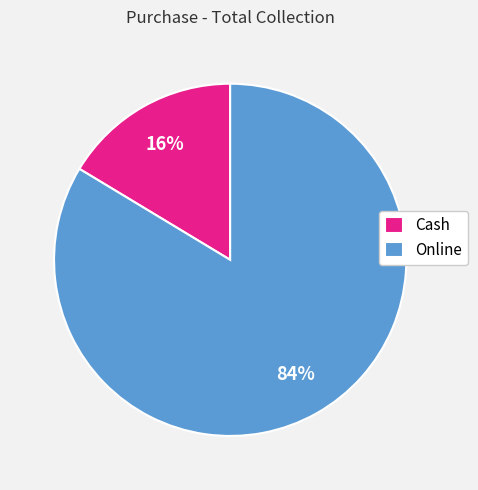

Which category has the smallest portion of the pie?

Cash